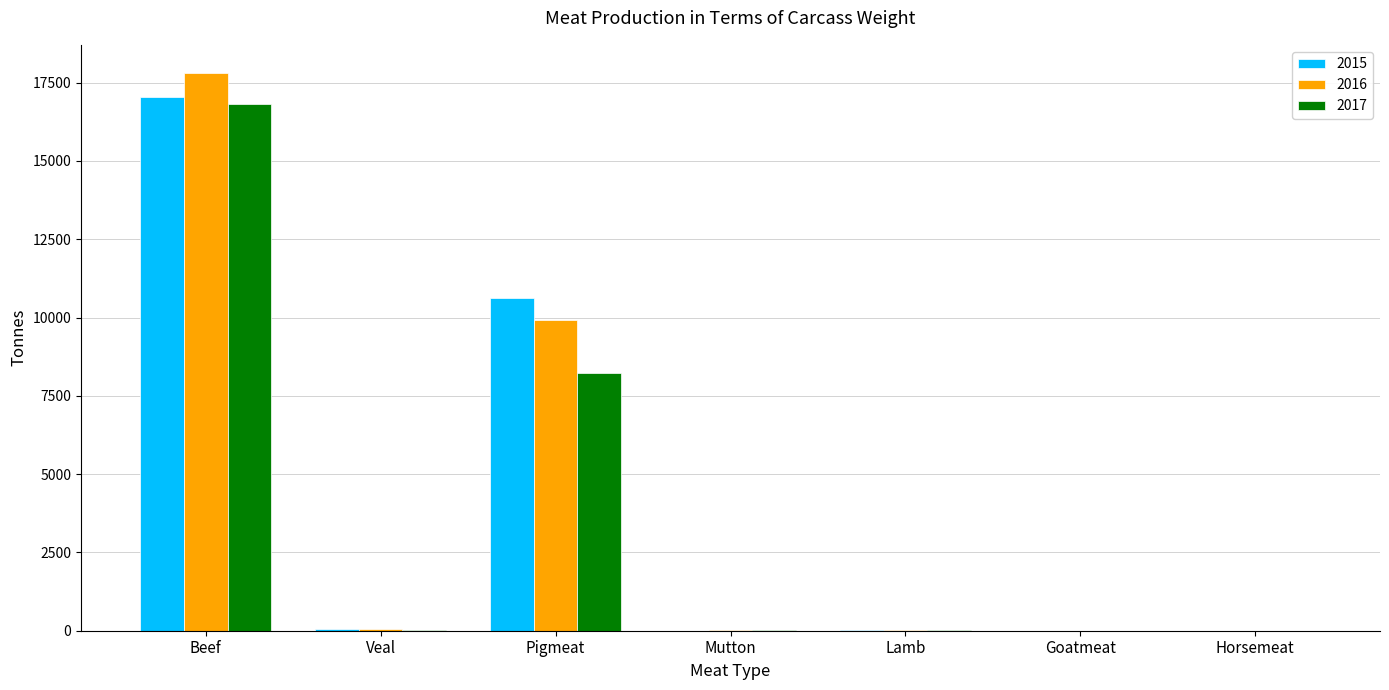

At which category is the sum across all series the highest?

Beef